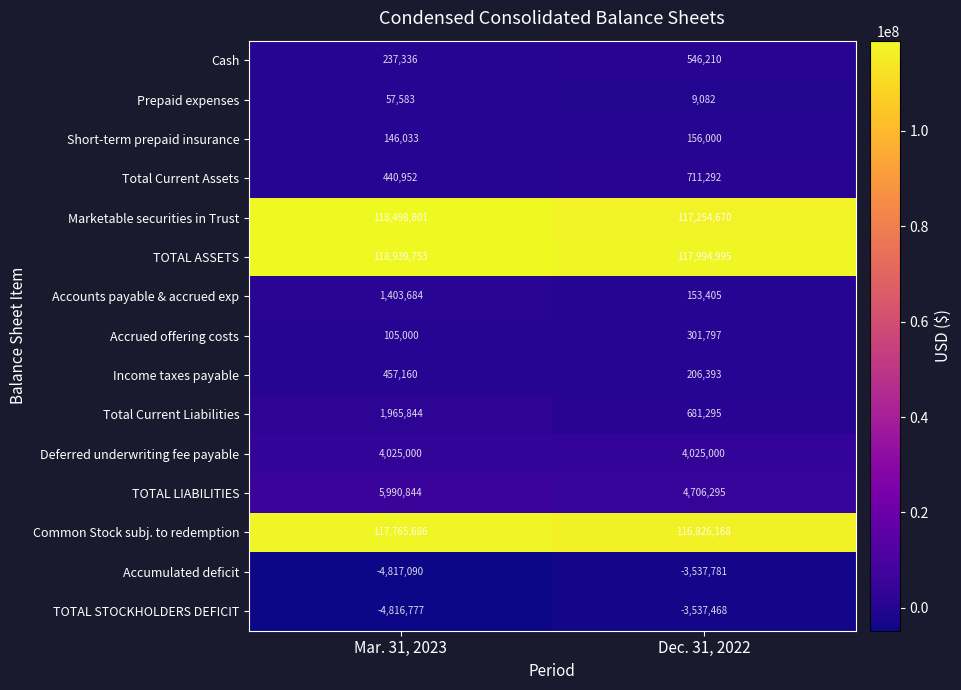

Which category has the lowest value across all series?

Mar. 31, 2023